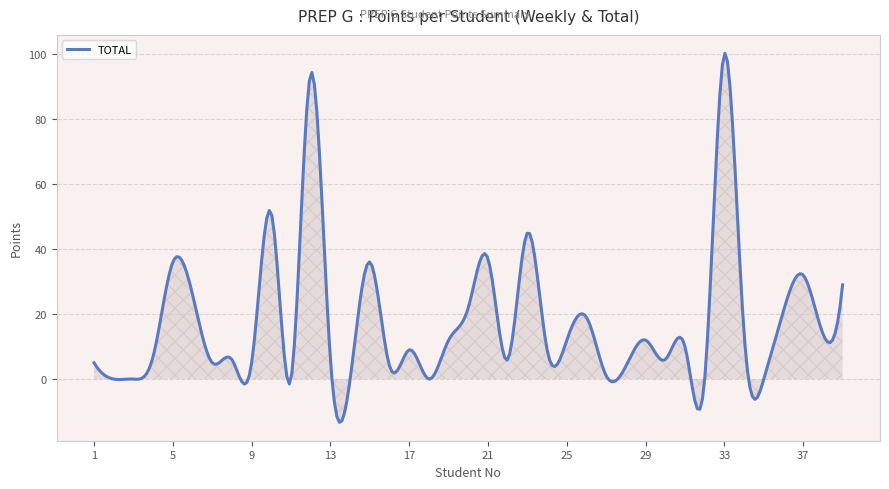

What is the minimum value shown in the chart?

-13.3